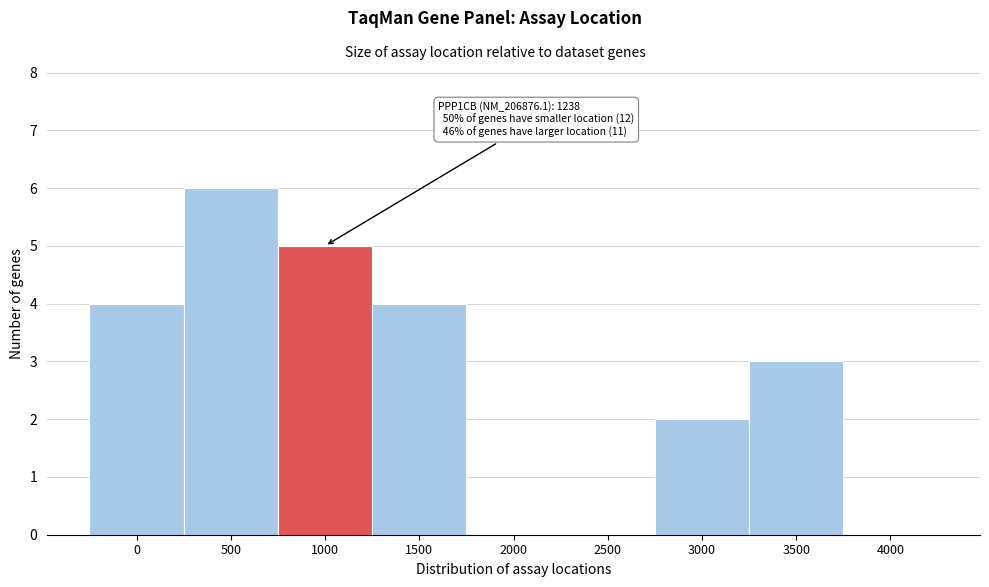

Reading left to right, transcribe all the data shown in this chart.

0=4	500=6	1000=5	1500=4	2000=0	2500=0	3000=2	3500=3	4000=0